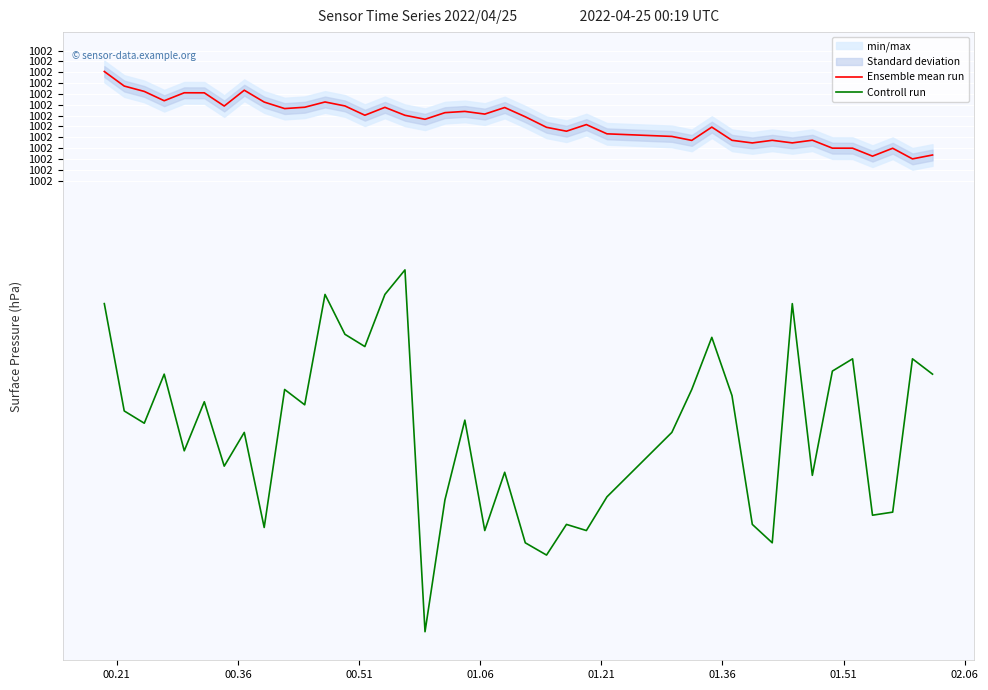

How many values in the Ensemble mean run series exceed 100205?

20